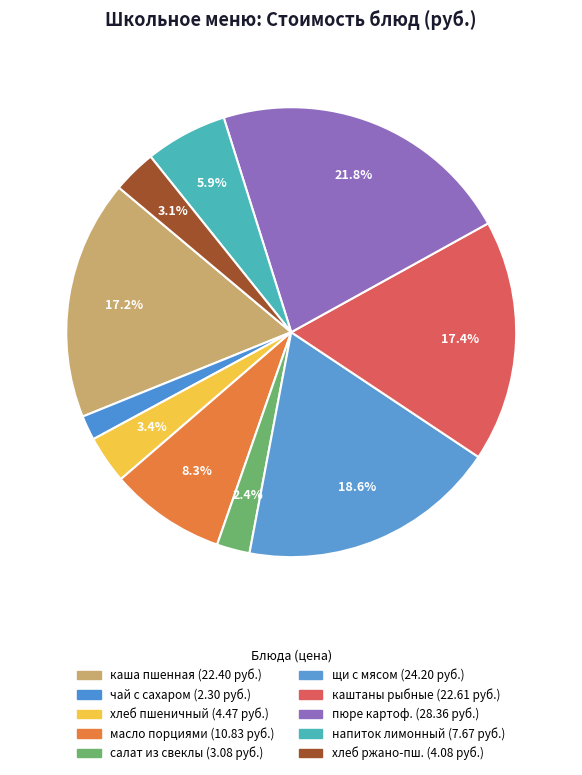

How many slices are in this pie chart?

10